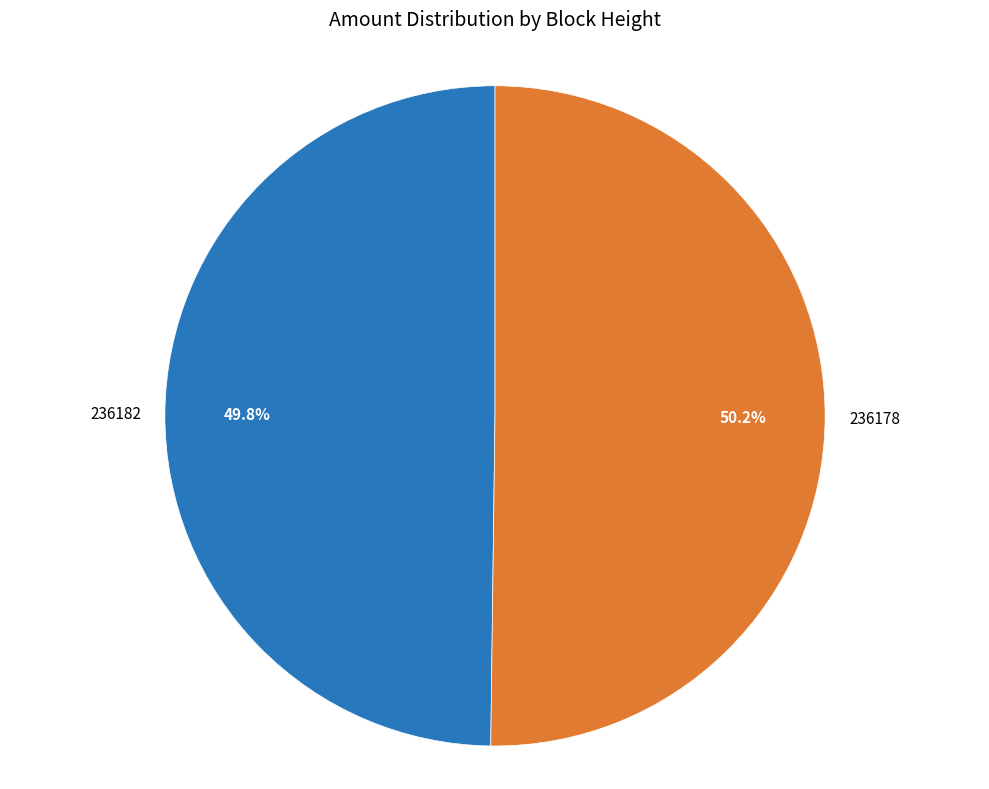

How many segments does this pie chart have?

2